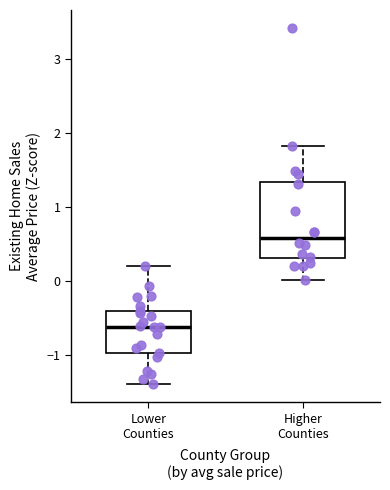

Which box has the highest median line?

Higher Counties